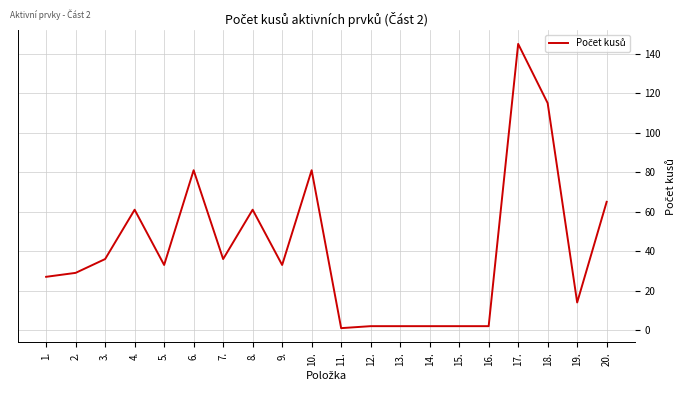

The chart shows a value of 2 at 13.. True or false?

True